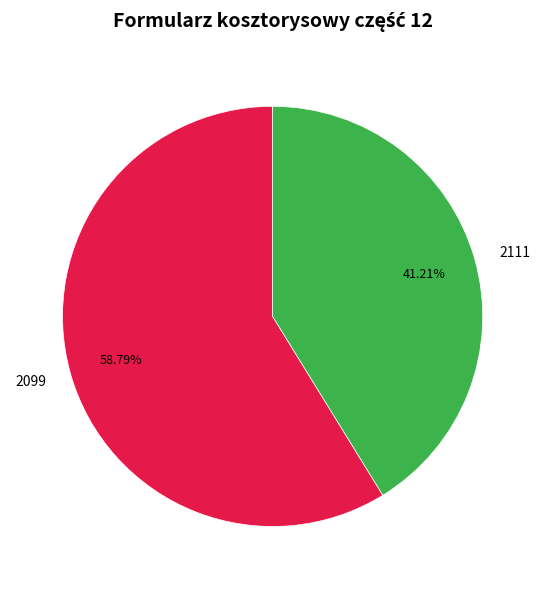

True or false: 2111 accounts for 9% of the total.

False